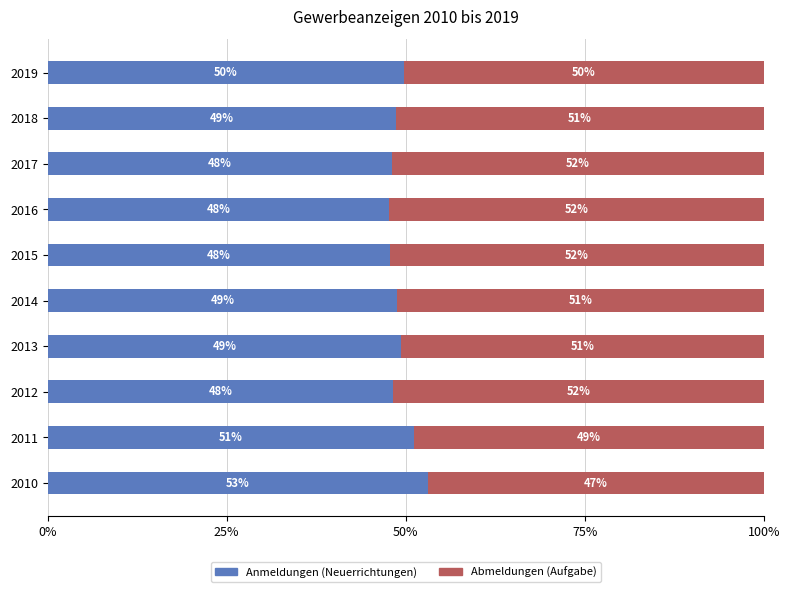

Which category has the lowest value in the Anmeldungen (Neuerrichtungen) series?

2016